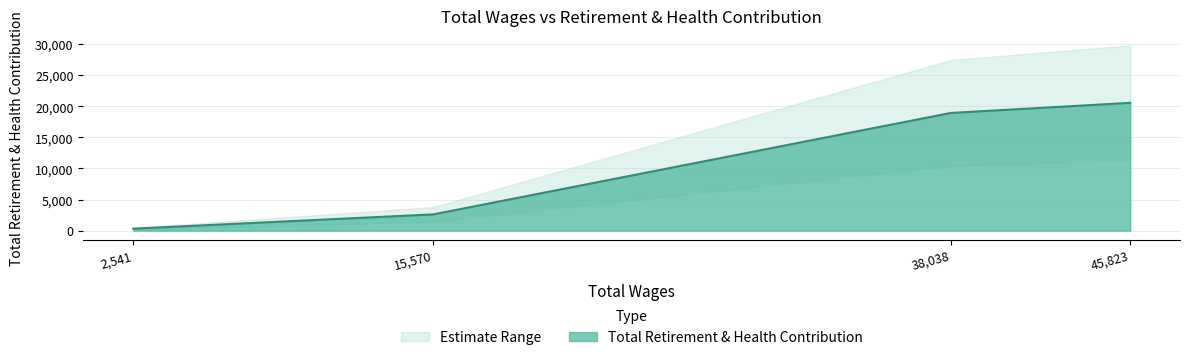

At which label does Total Retirement & Health Contribution reach its minimum?

2,541